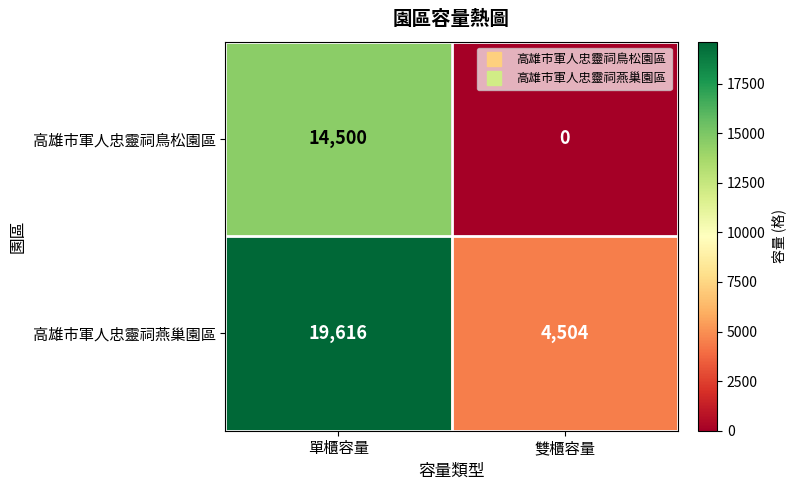

True or false: 高雄市軍人忠靈祠燕巢園區 has a value of 4504 at 雙櫃容量.

True